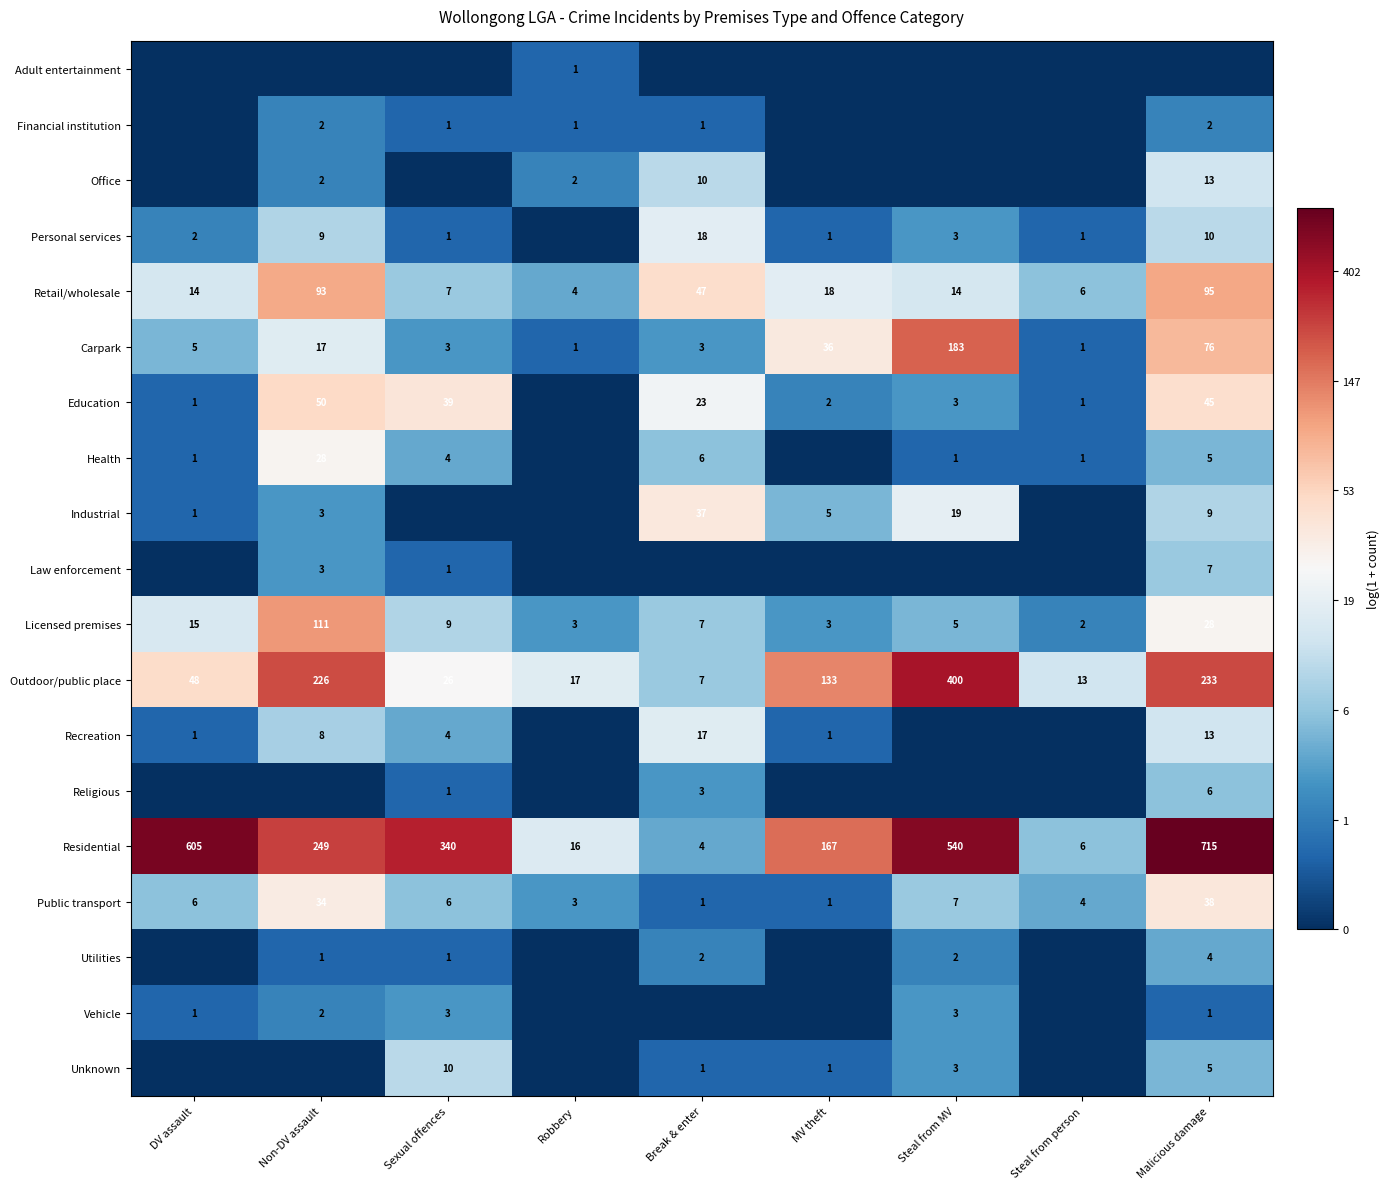

Is the value of Licensed premises at Malicious damage greater than the value of Education at MV theft?

Yes